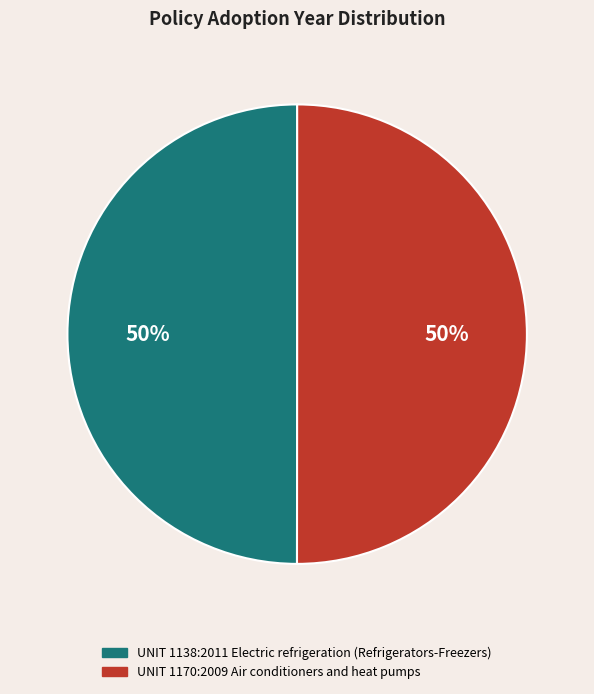

To the nearest percent, what is the combined percentage of UNIT 1138:2011 Electric refrigeration (Refrigerators-Freezers) and UNIT 1170:2009 Air conditioners and heat pumps?

100%